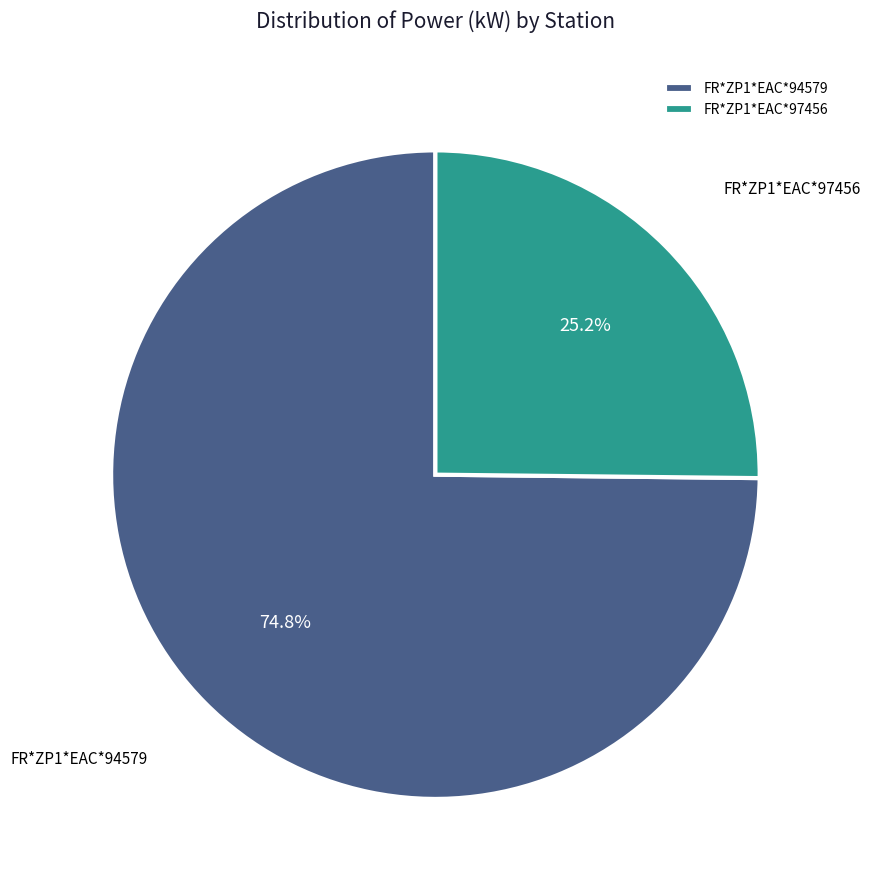

Which has a higher value, FR*ZP1*EAC*94579 or FR*ZP1*EAC*97456?

FR*ZP1*EAC*94579